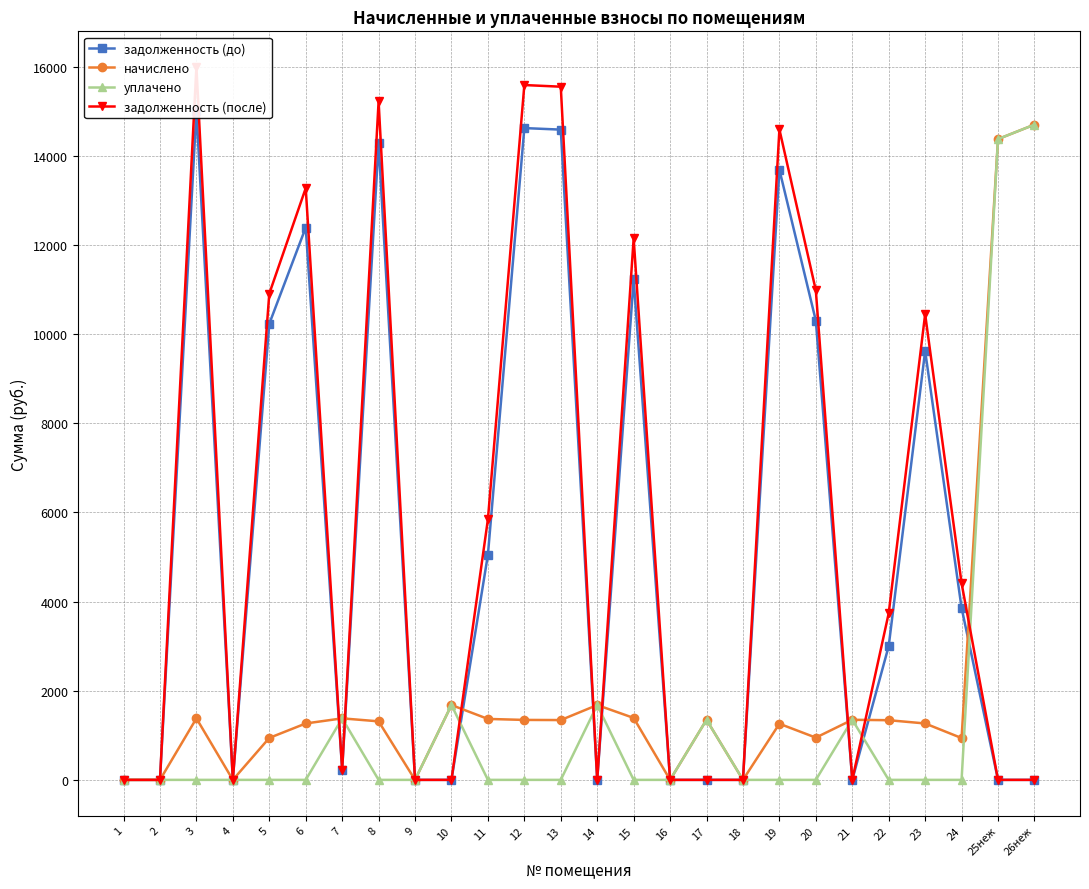

Which category has the lowest value in the уплачено series?

1